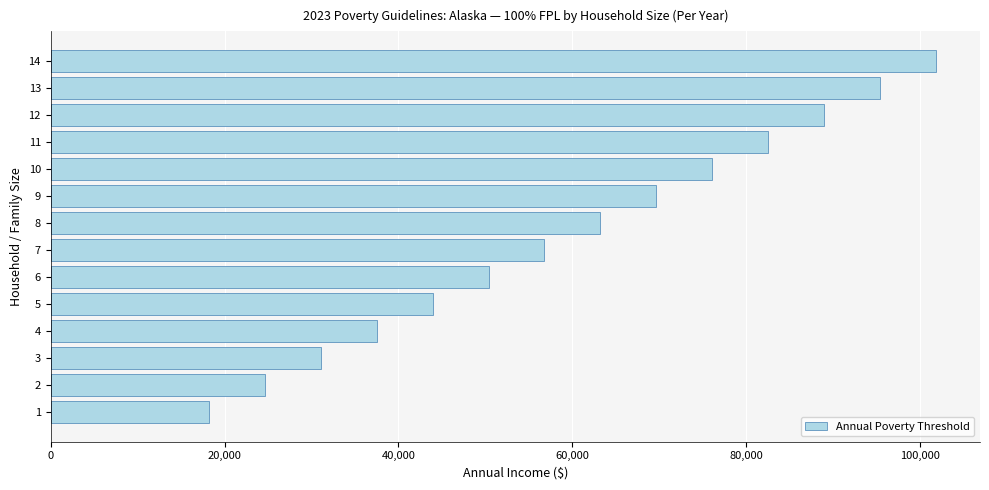

Read the value at 10.

76080